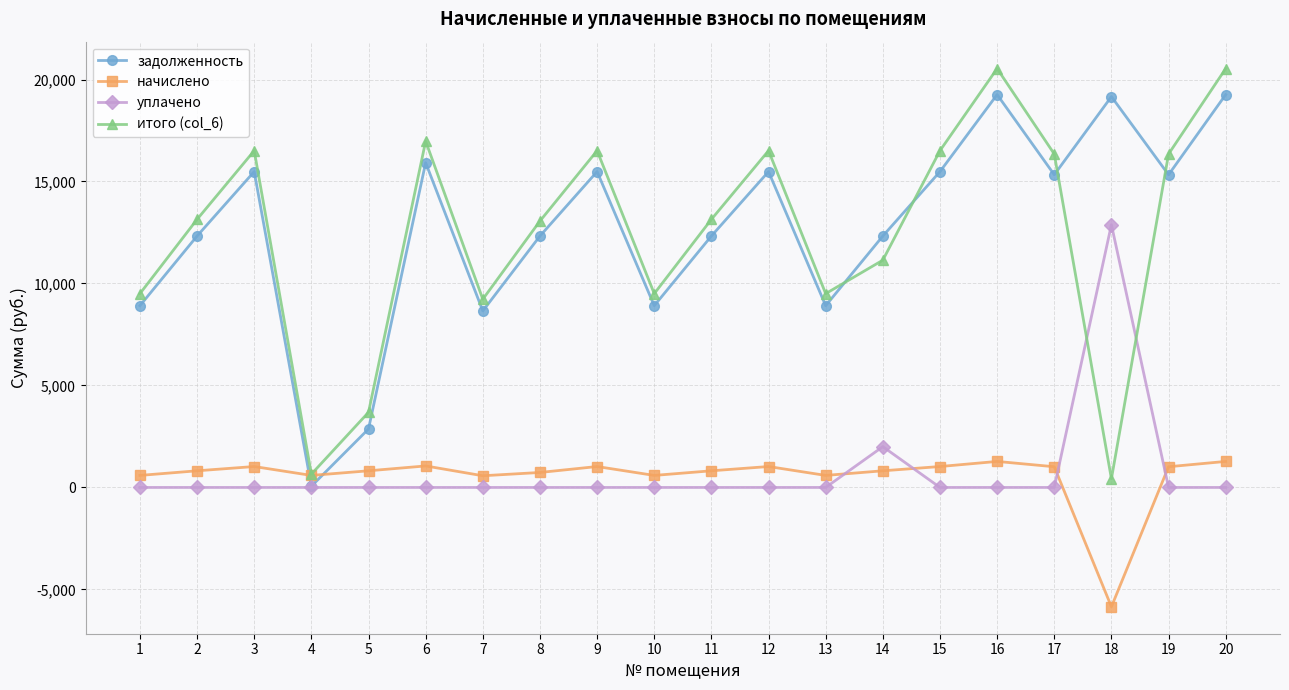

Where do задолженность and начислено first cross each other?

3 and 4